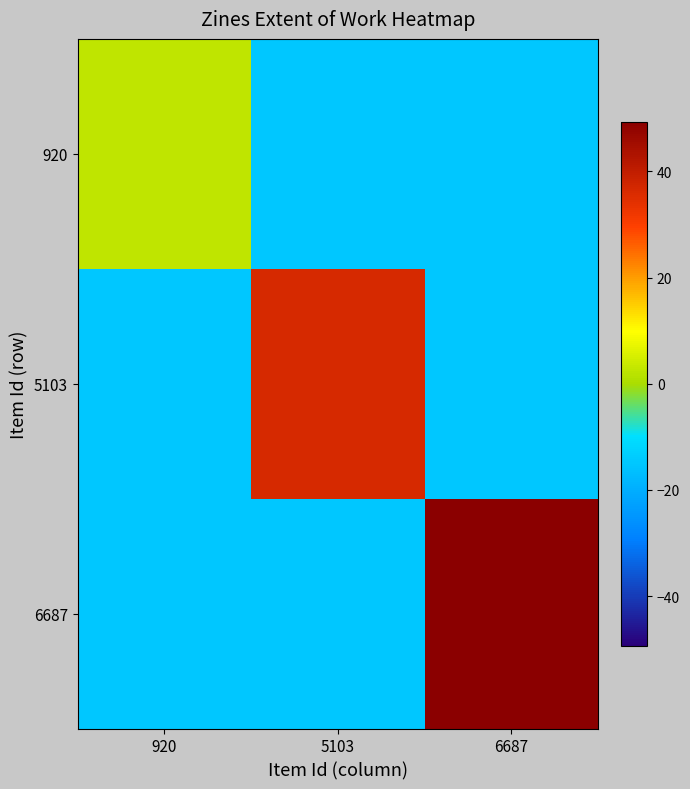

Which series changed the most between 920 and 5103?

5103